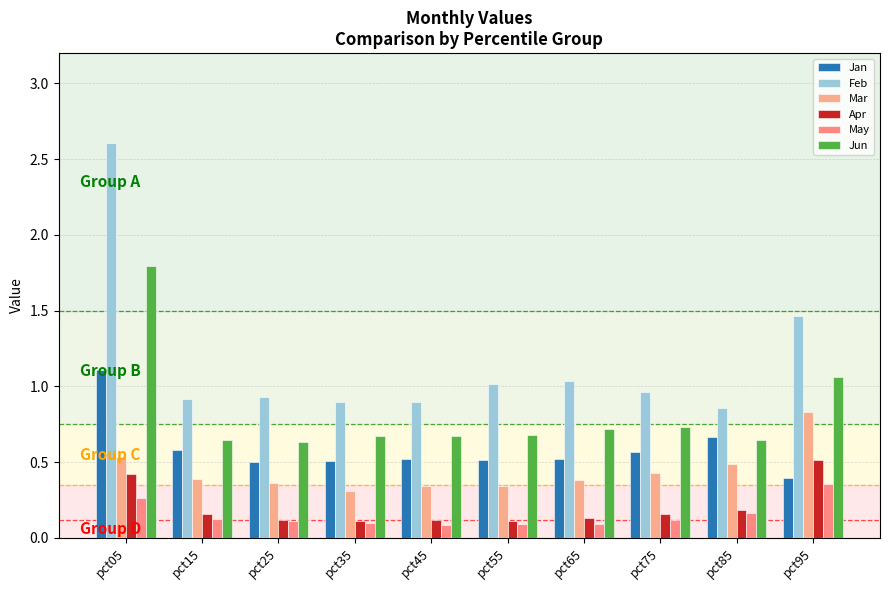

The value of Jun at pct65 is 1.1. True or false?

False